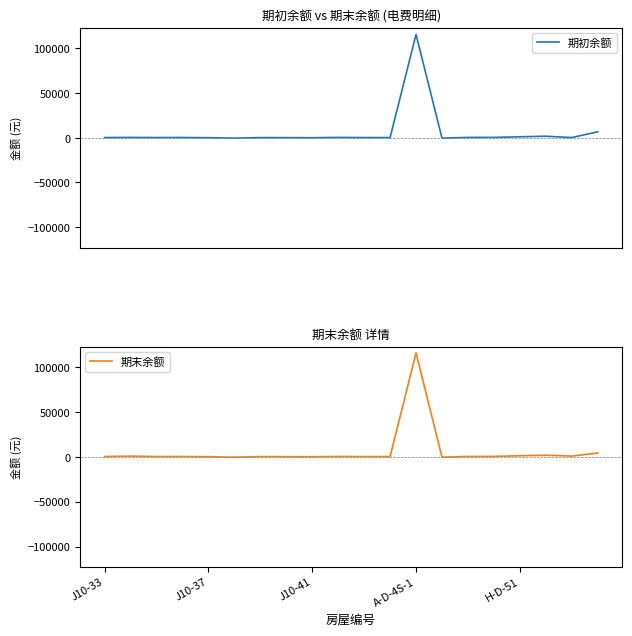

What is the average value of the 期末余额 series?

6050.1